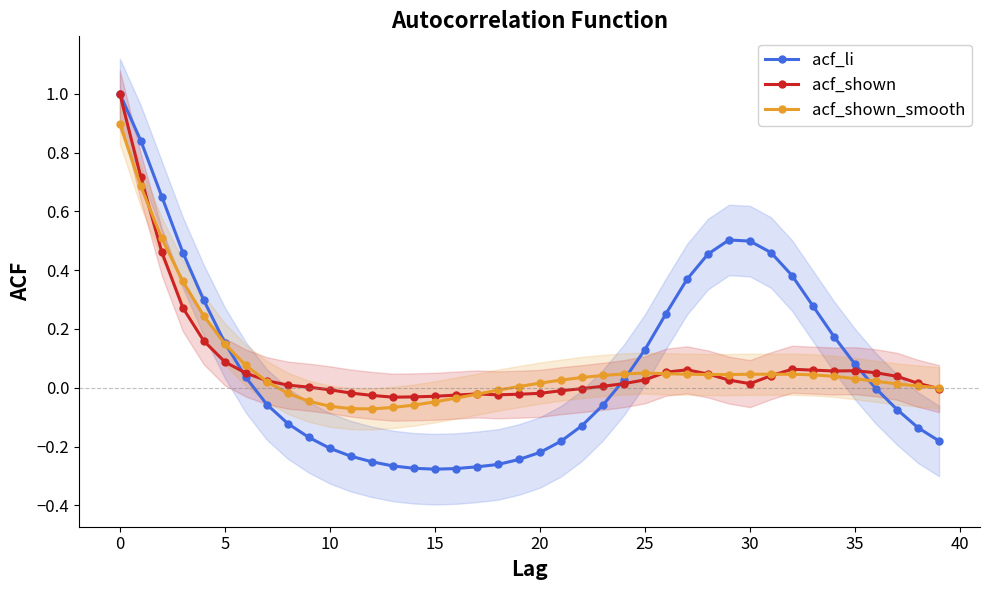

Reading left to right, what are all the values shown in this chart?

acf_li: 1.0	0.8	0.7	0.5	0.3	0.2	0.0	-0.1	-0.1	-0.2	-0.2	-0.2	-0.3	-0.3	-0.3	-0.3	-0.3	-0.3	-0.3	-0.2	-0.2	-0.2	-0.1	-0.1	0.0	0.1	0.3	0.4	0.5	0.5	0.5	0.5	0.4	0.3	0.2	0.1	-0.0	-0.1	-0.1	-0.2
acf_shown: 1.0	0.7	0.5	0.3	0.2	0.1	0.1	0.0	0.0	0.0	-0.0	-0.0	-0.0	-0.0	-0.0	-0.0	-0.0	-0.0	-0.0	-0.0	-0.0	-0.0	-0.0	0.0	0.0	0.0	0.1	0.1	0.0	0.0	0.0	0.0	0.1	0.1	0.1	0.1	0.1	0.0	0.0	-0.0
acf_shown_smooth: 0.9	0.7	0.5	0.4	0.2	0.1	0.1	0.0	-0.0	-0.0	-0.1	-0.1	-0.1	-0.1	-0.1	-0.0	-0.0	-0.0	-0.0	0.0	0.0	0.0	0.0	0.0	0.0	0.1	0.0	0.0	0.0	0.0	0.0	0.0	0.0	0.0	0.0	0.0	0.0	0.0	0.0	0.0